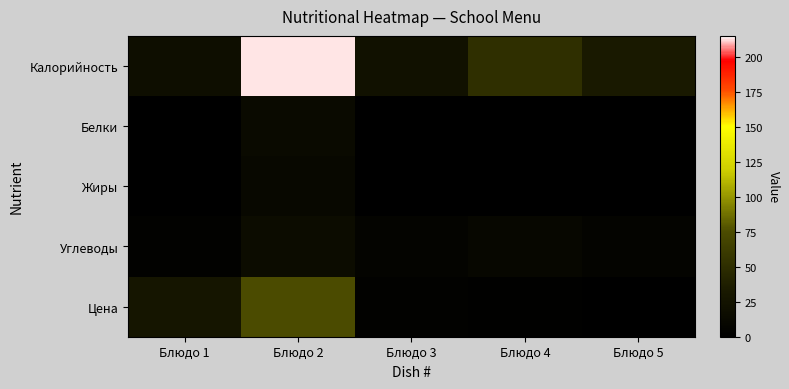

Which series has the largest total across all categories?

Калорийность